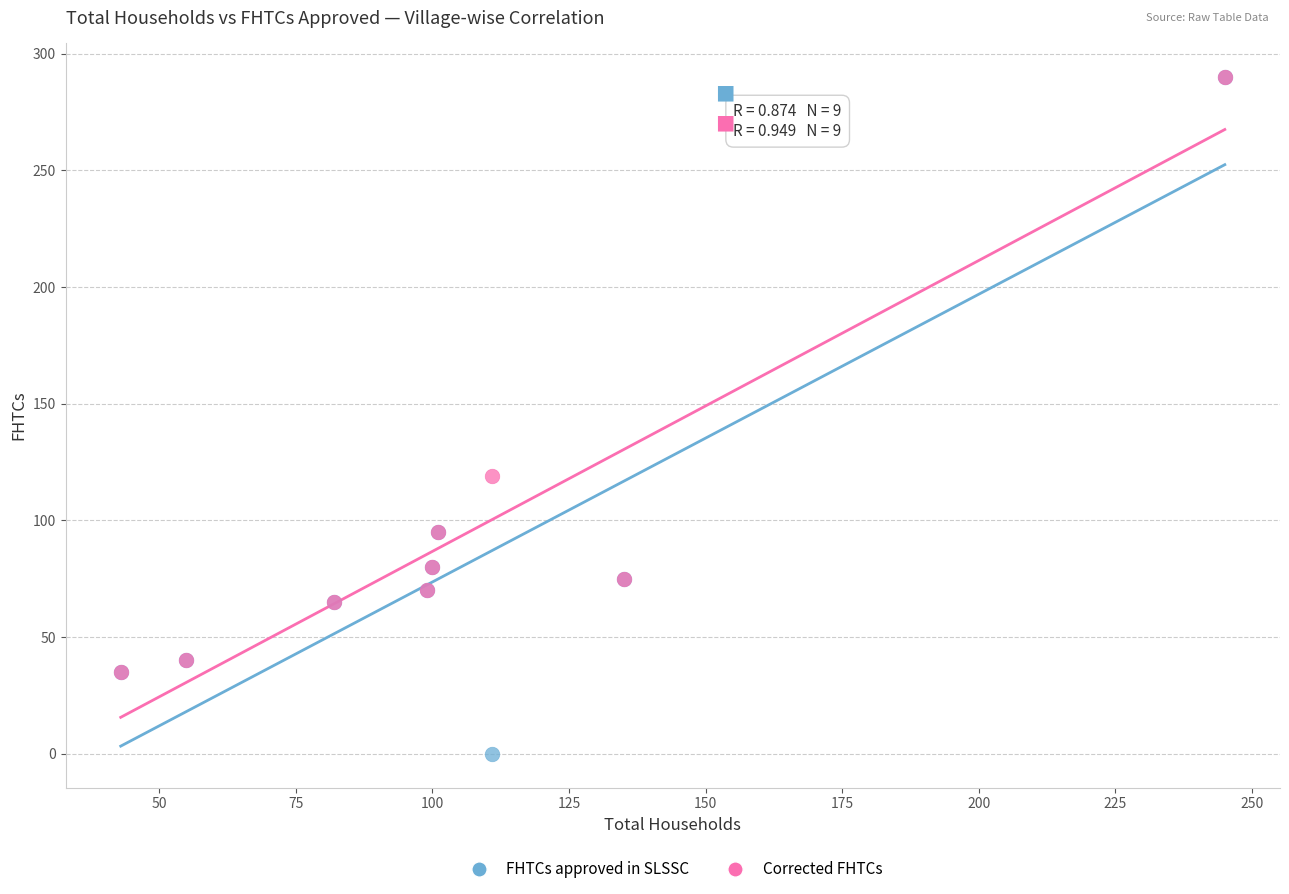

In the FHTCs approved in SLSSC series, what Y value is closest to 145?

95